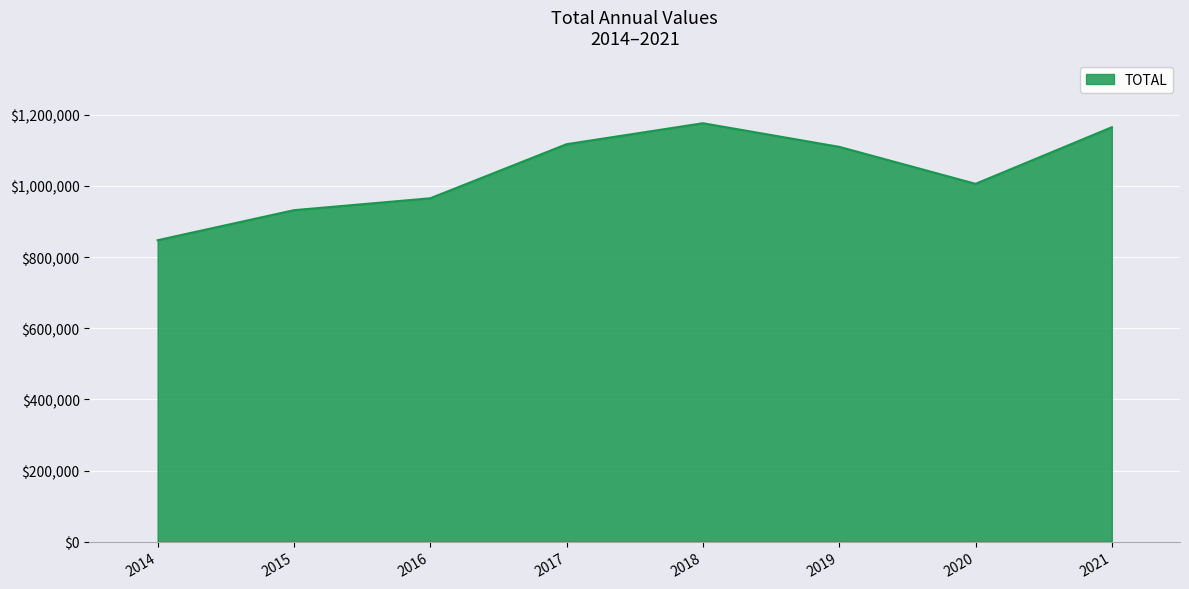

What is the difference between the values at 2014 and 2018?

328853